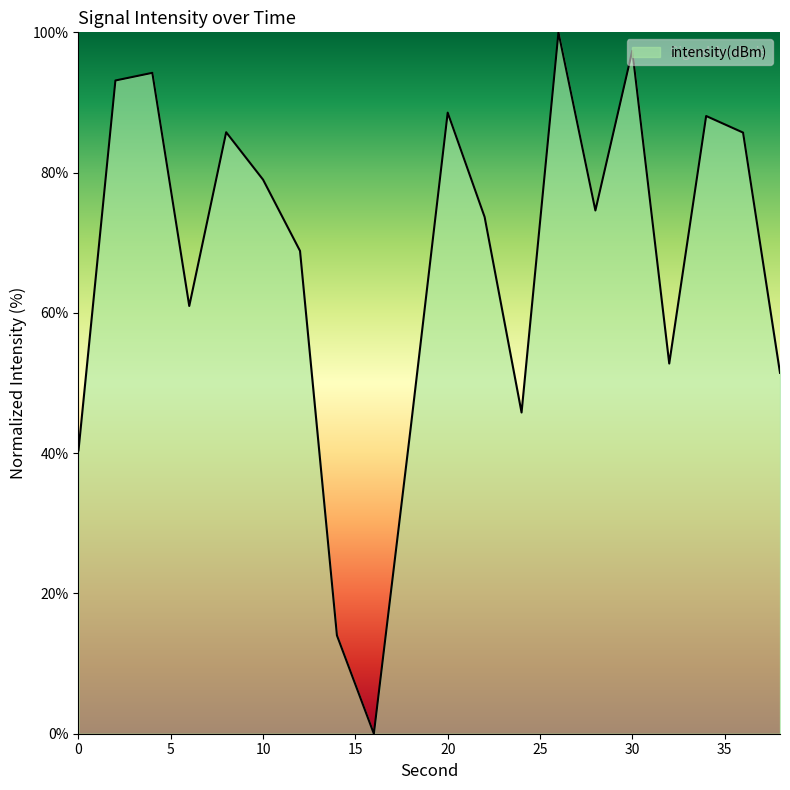

What is the difference between the maximum and minimum values?

100.0